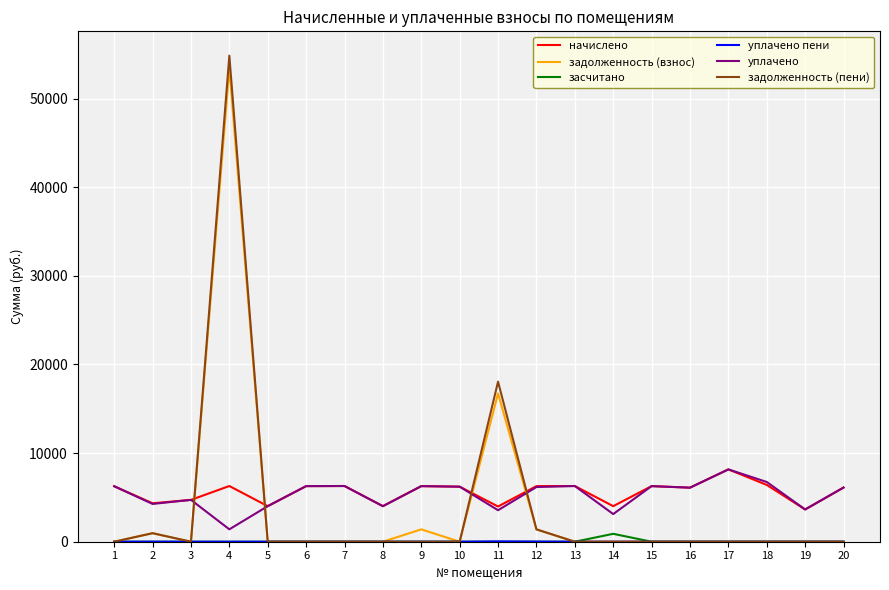

What is the greatest value displayed?

54838.6